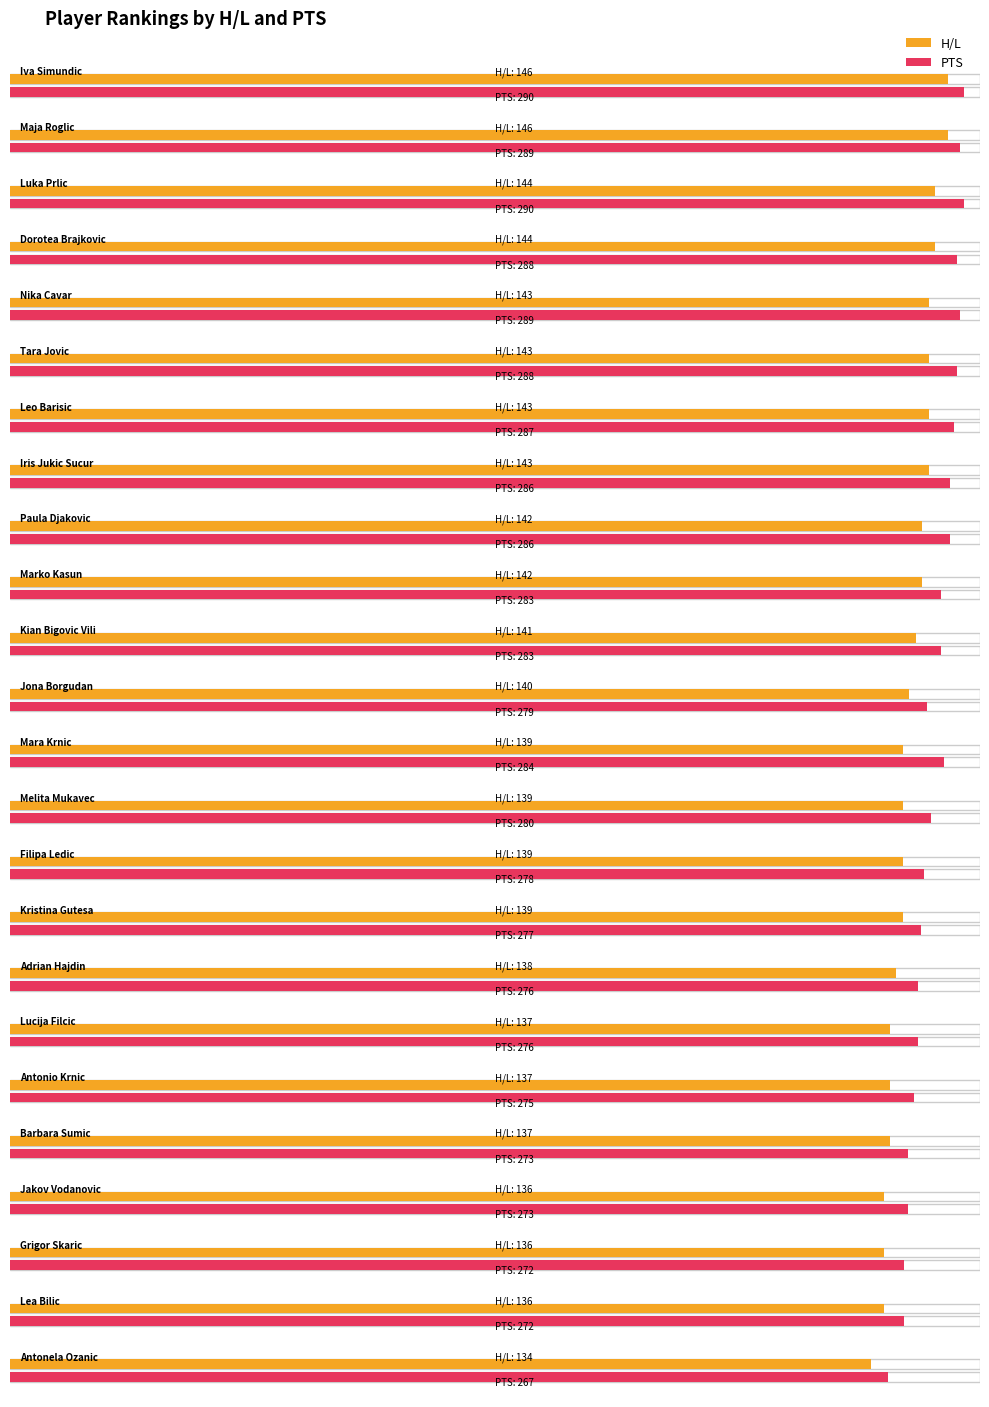

How many bars are there in total?

48